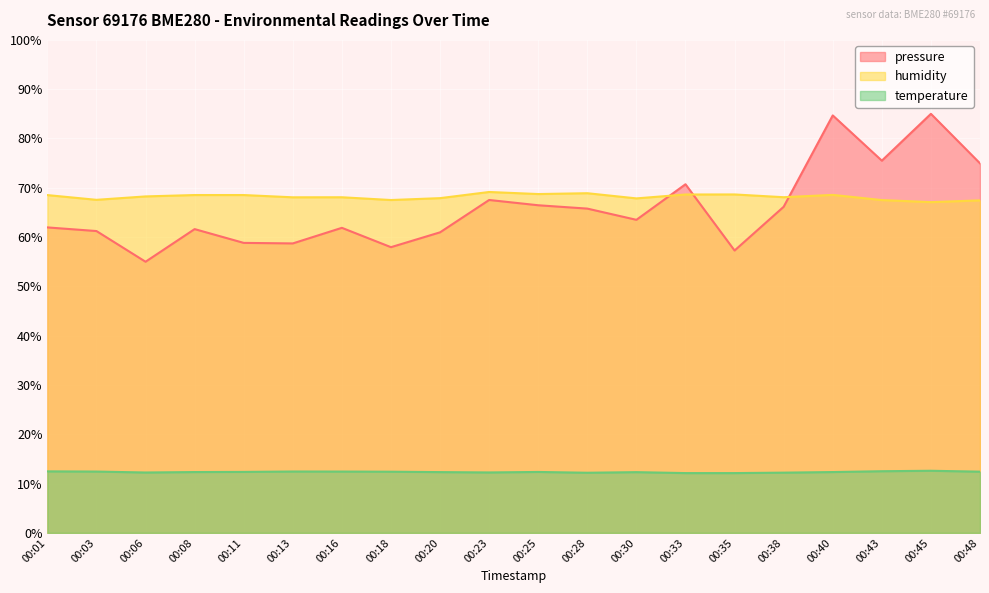

Is it true that temperature equals 2.8 at 00:01?

False